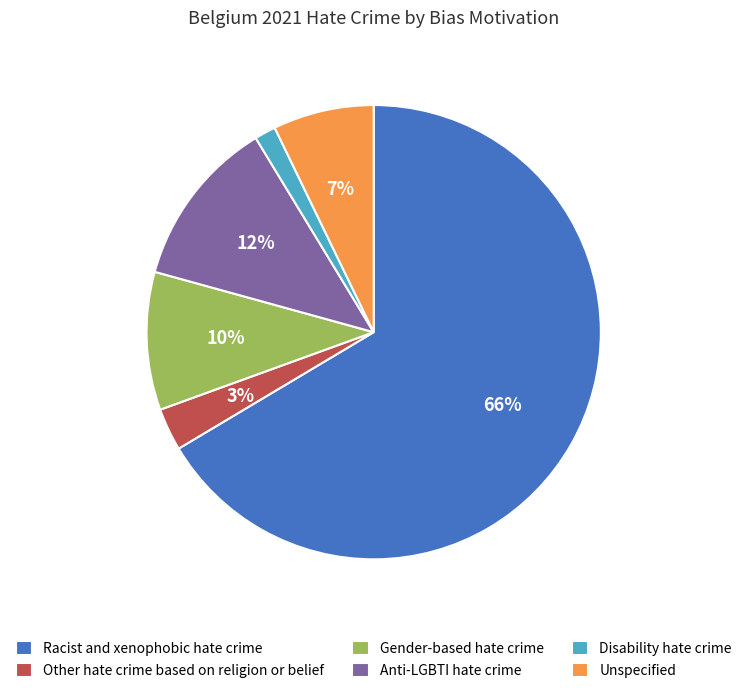

Which category has the smallest portion of the pie?

Disability hate crime